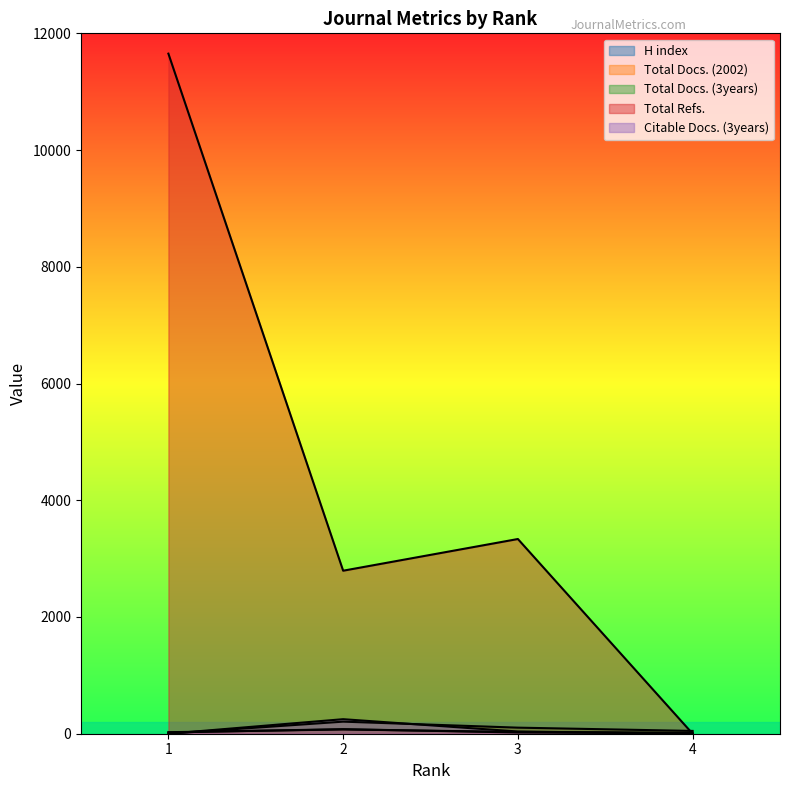

In Total Docs. (3years), how many points are higher than both neighbors (excluding endpoints)?

1